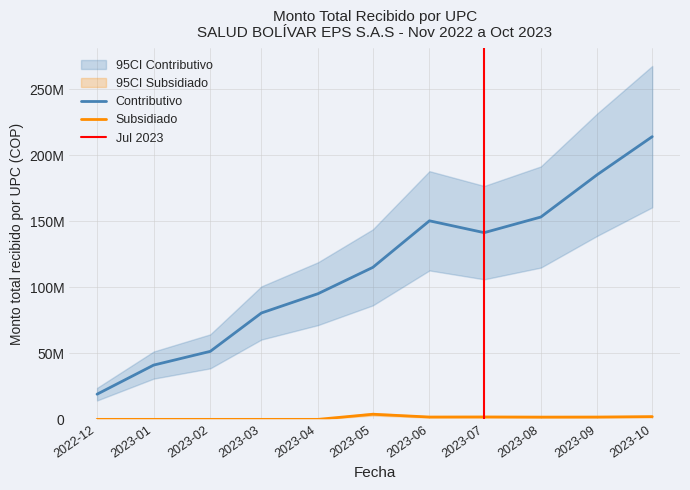

How many lines are shown in the chart?

2